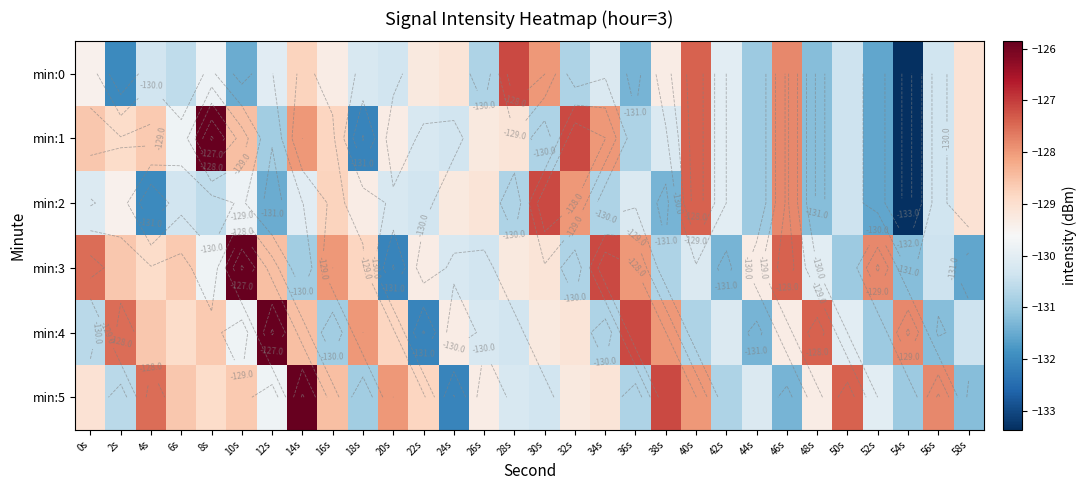

Read the min:4 value at 30s.

-129.2